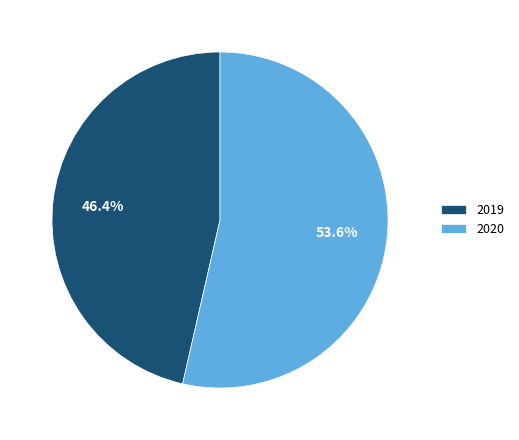

Rank the categories by value from lowest to highest.

2019, 2020